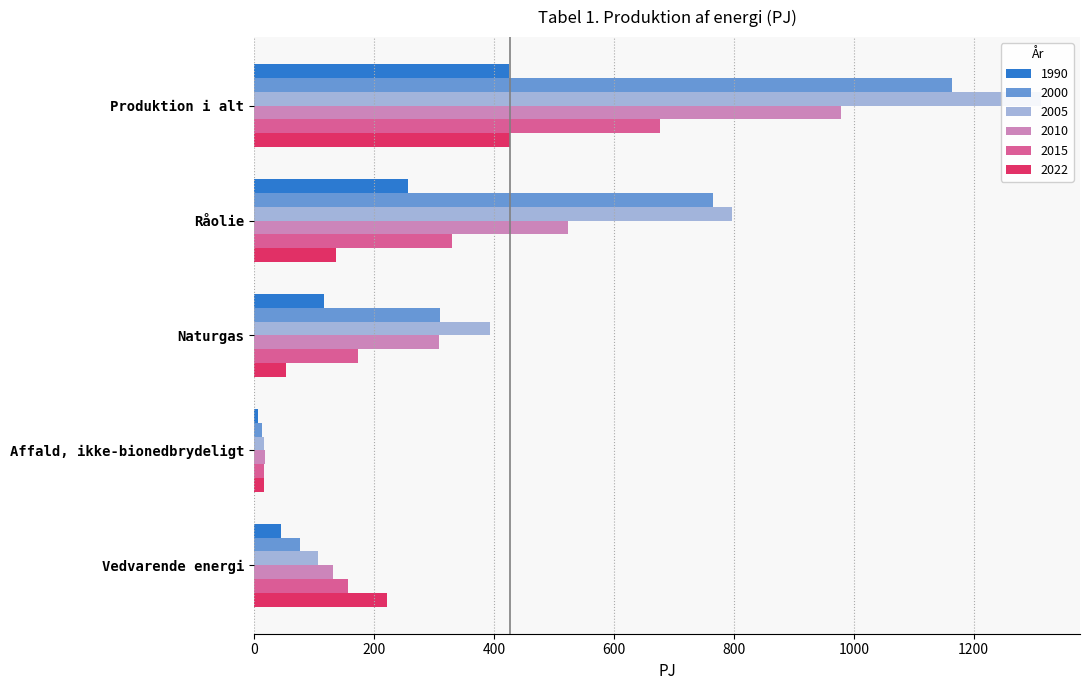

The value of 1990 at Produktion i alt is 424.4. True or false?

True